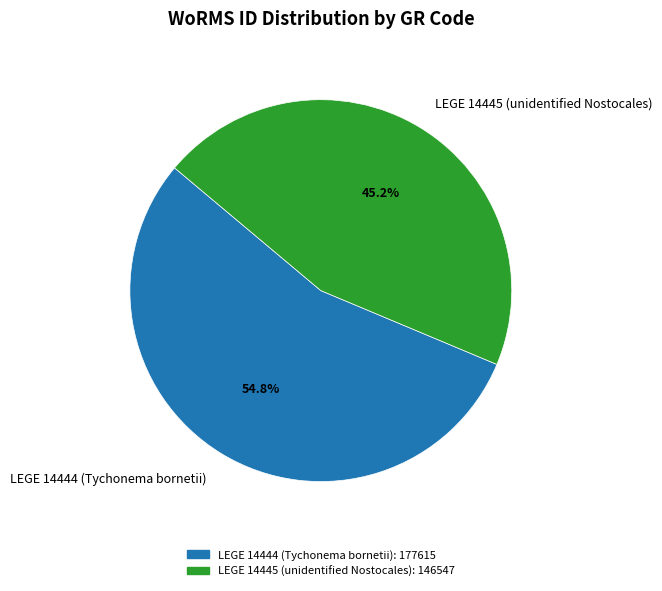

What is the largest slice in the pie chart?

LEGE 14444 (Tychonema bornetii)